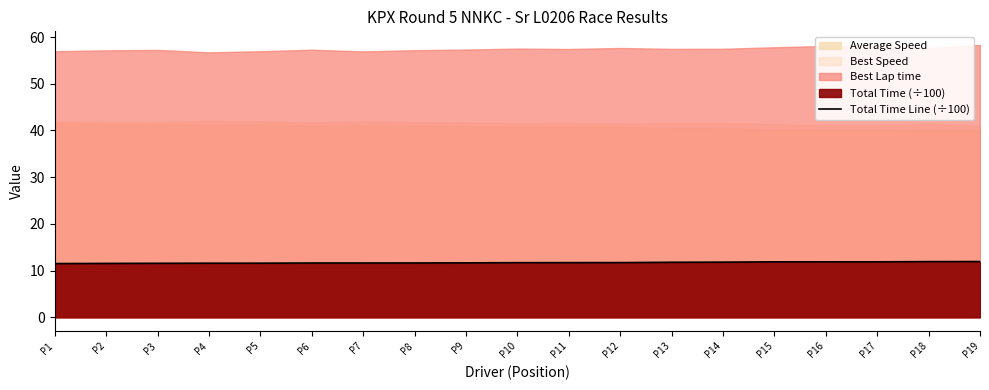

What is the difference between the second highest and minimum values?

0.4